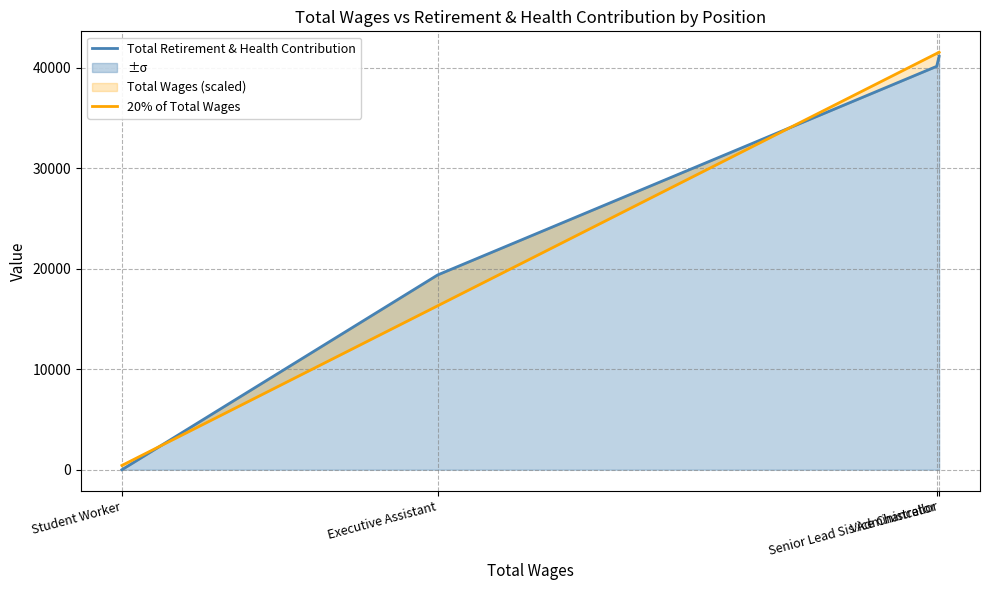

What is the difference between the maximum and minimum values in the Total Retirement & Health Contribution series?

41111.0